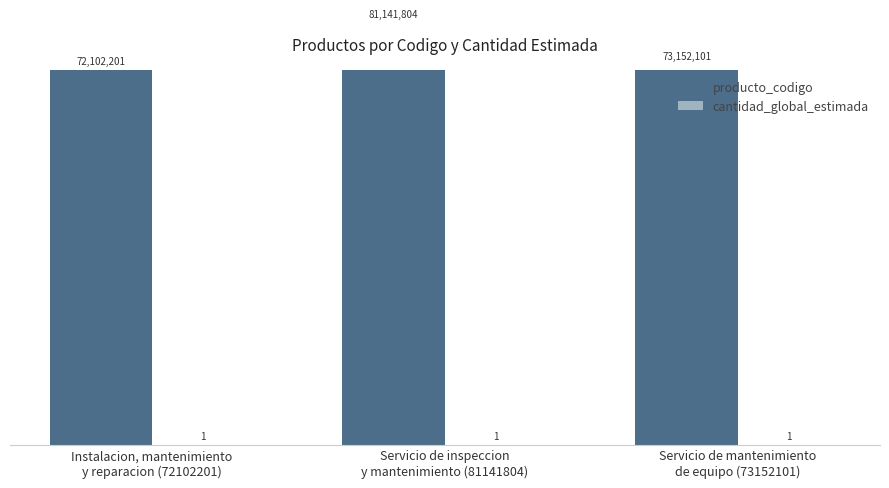

What is the difference between the producto_codigo values at Servicio de inspeccion
y mantenimiento (81141804) and Servicio de mantenimiento
de equipo (73152101)?

7989703